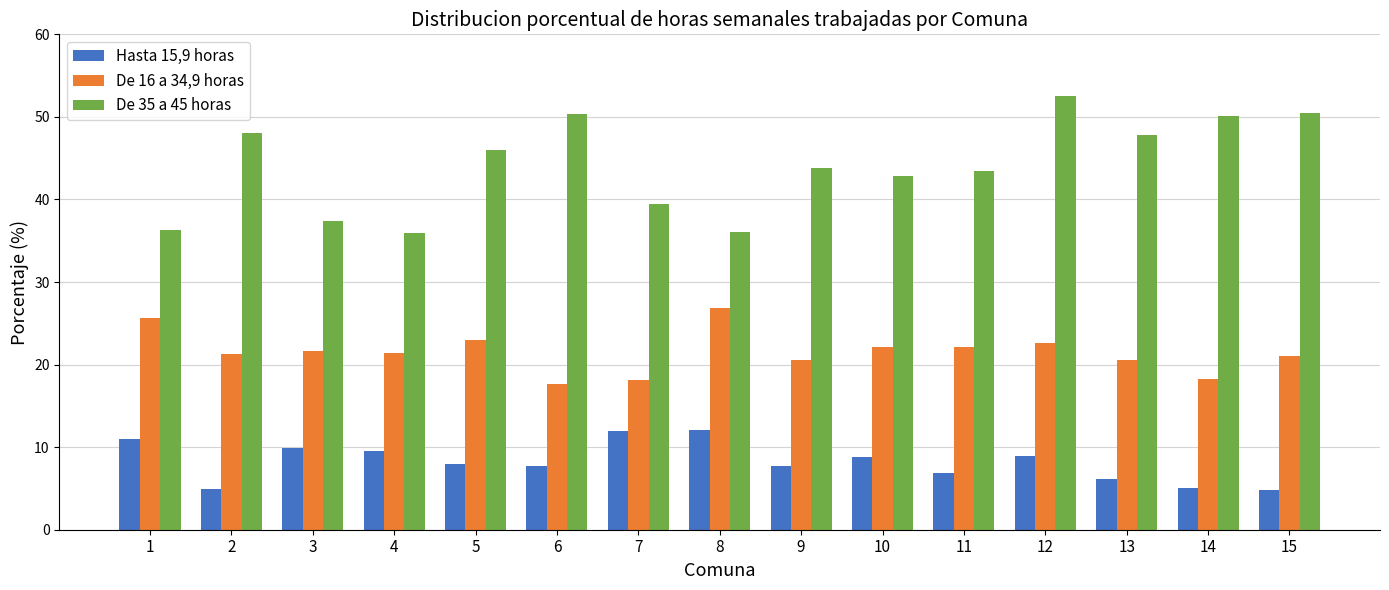

Count the number of categories in the chart.

15